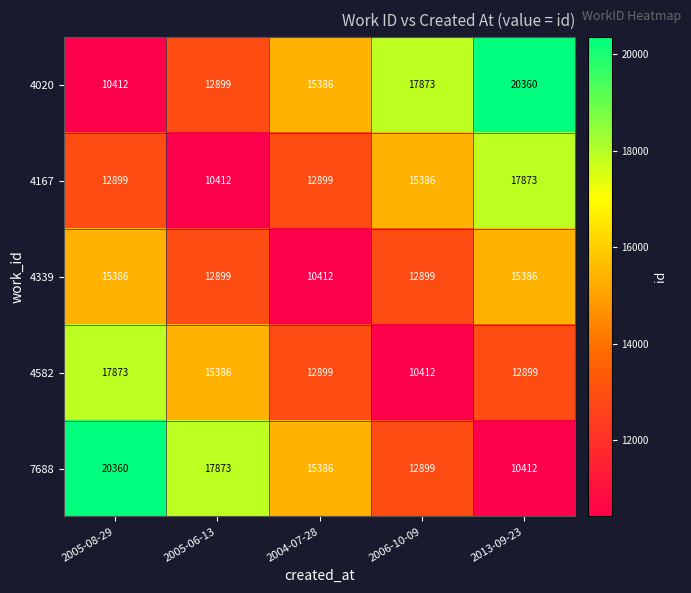

What is the minimum value shown in the chart?

10412